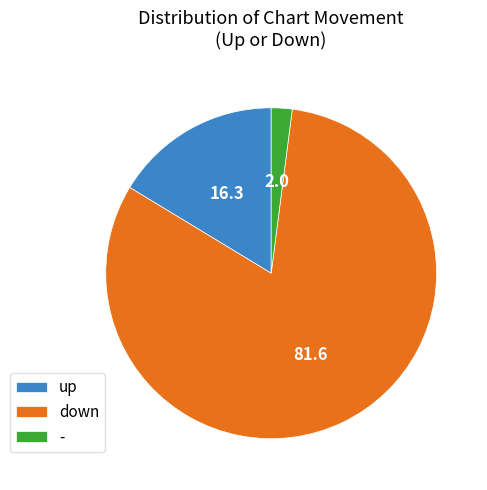

Approximately how many times larger is the value at up compared to -?

8.0